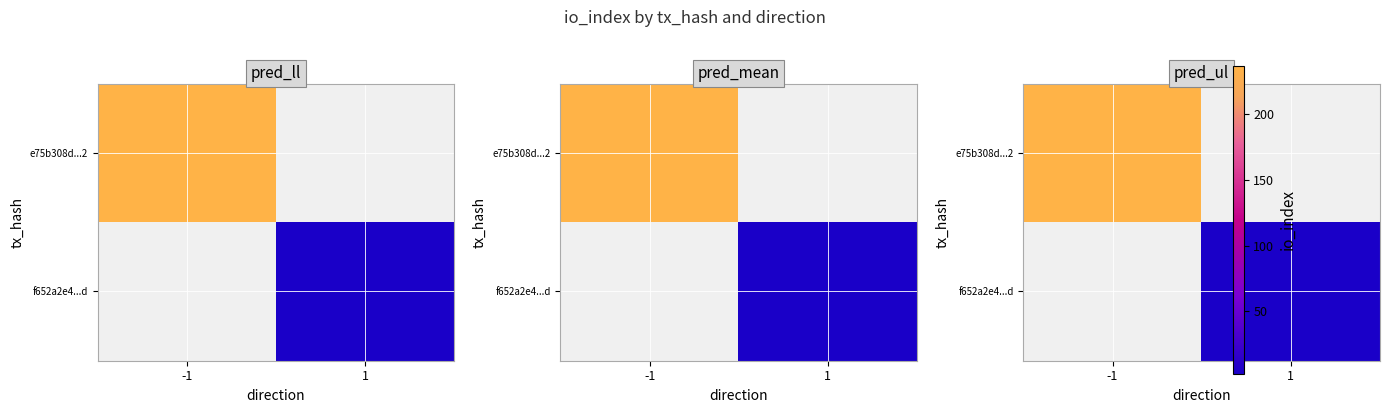

Is the value of f652a2e4...d at 1 greater than the value of e75b308d...2 at 1?

No